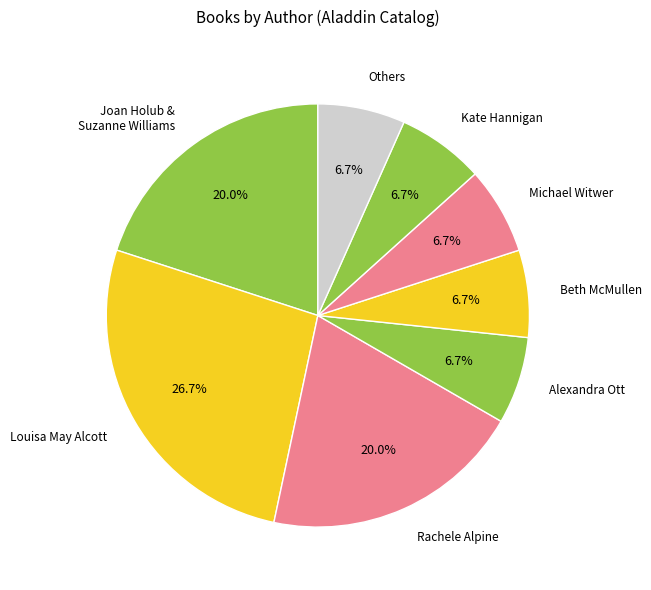

Count the number of slices in the pie.

8